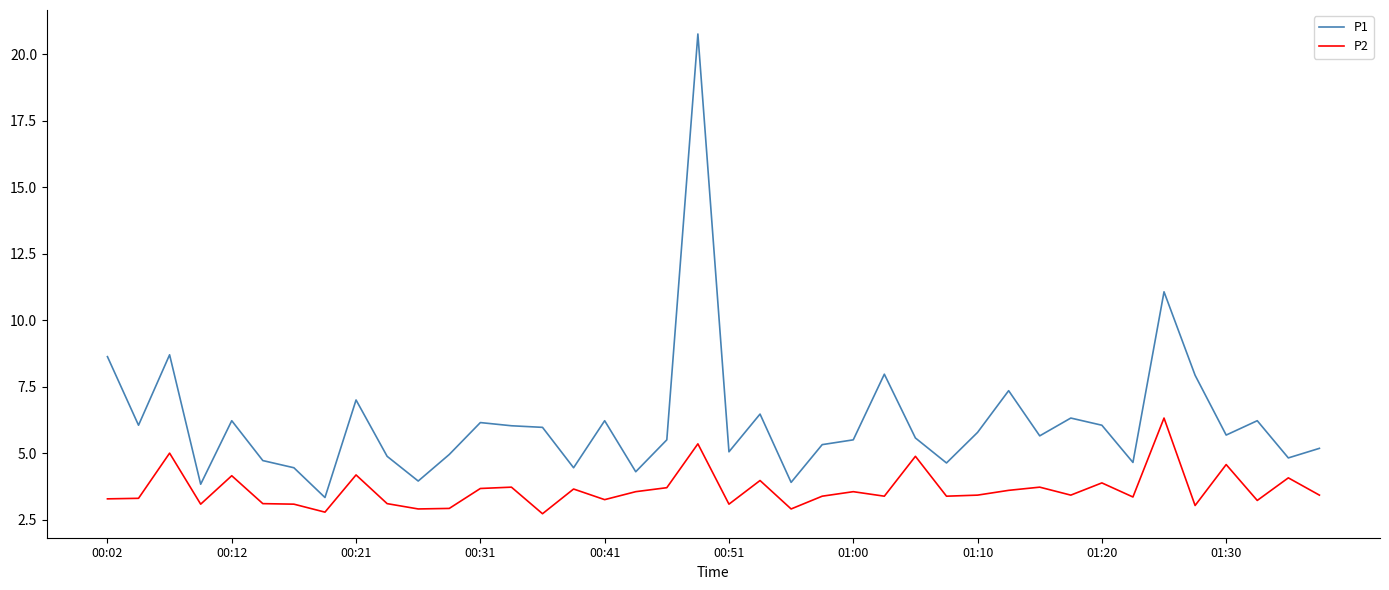

Rank the series by their average value, from highest to lowest.

P1, P2